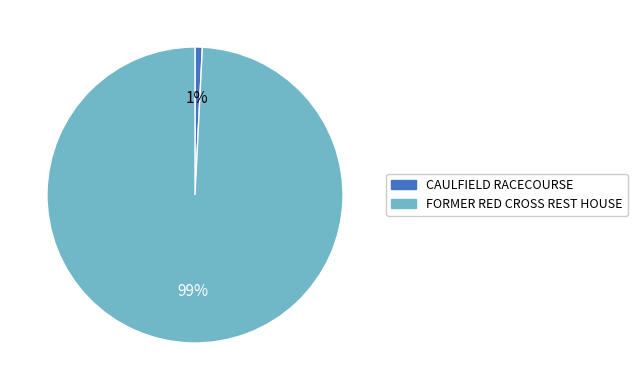

To the nearest percent, what is the combined percentage of CAULFIELD RACECOURSE and FORMER RED CROSS REST HOUSE?

100%